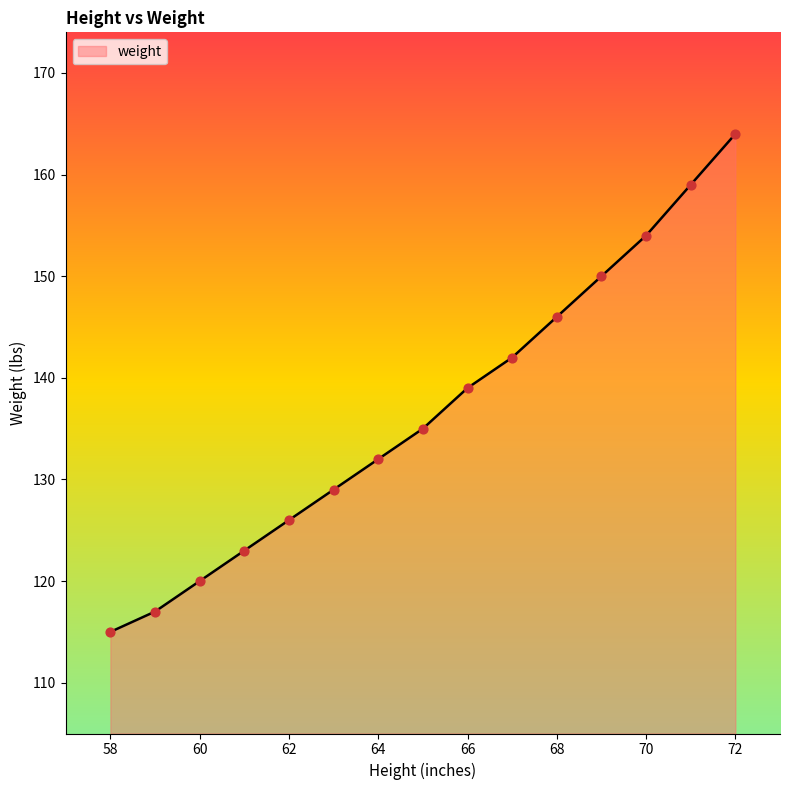

What is the smallest value displayed?

115